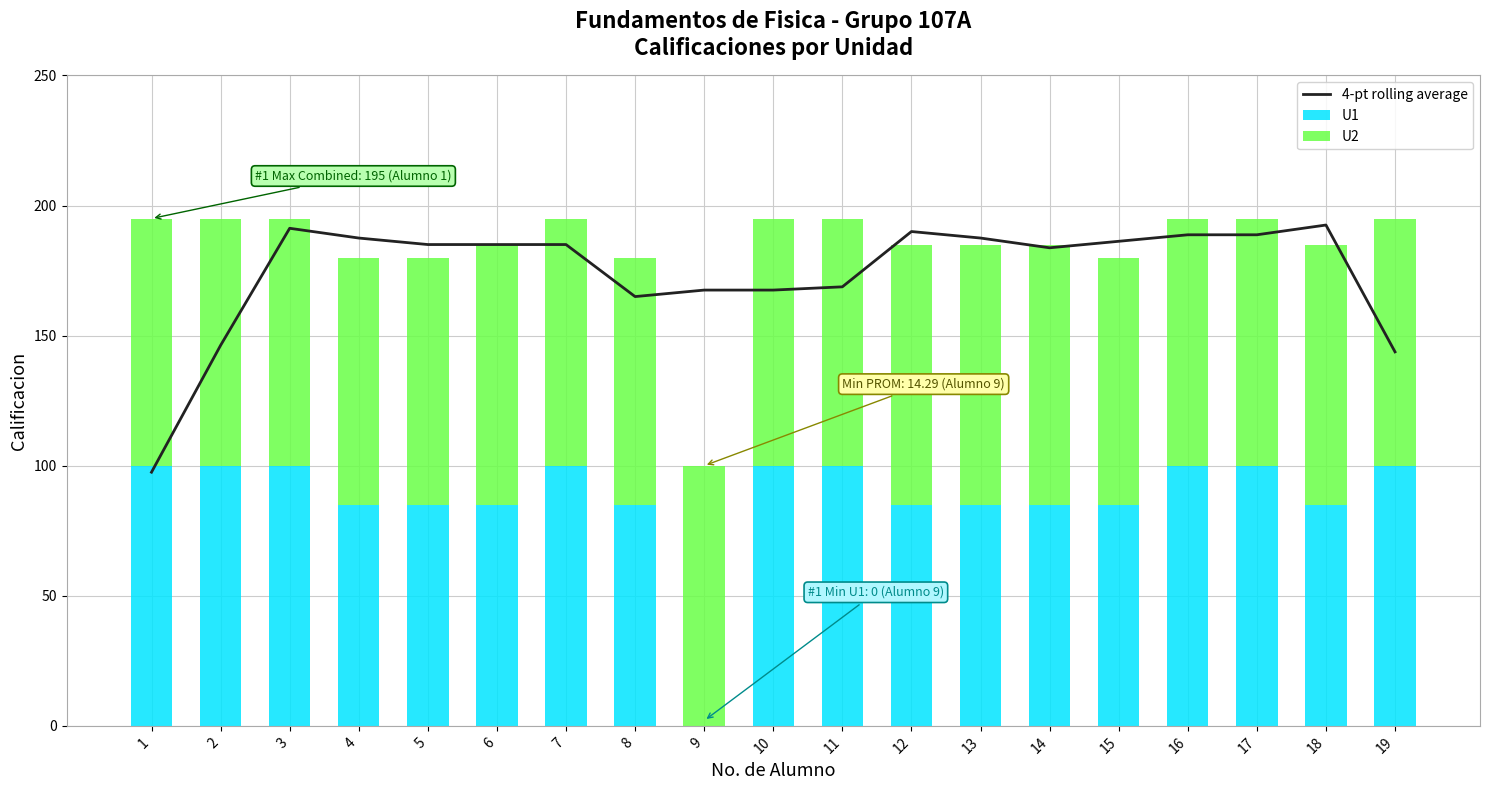

What is the approximate value of U2 at 6?

100.0